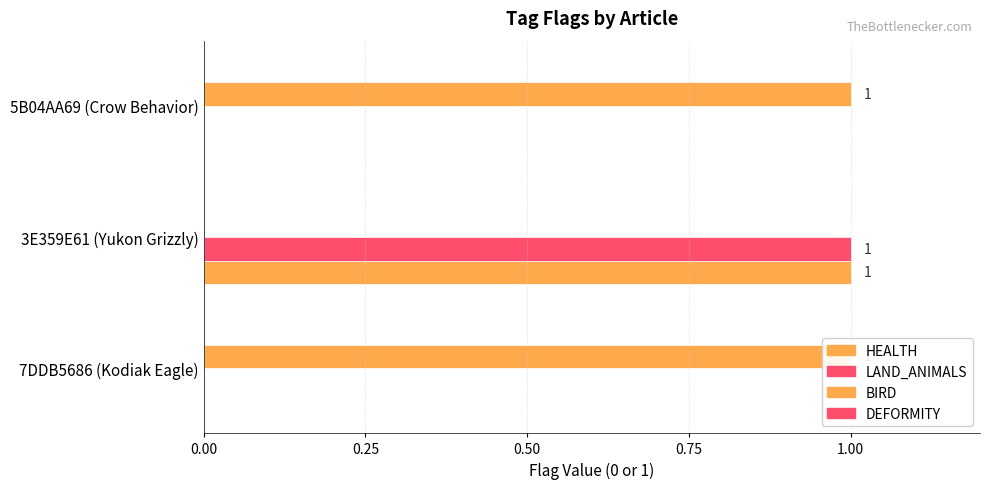

Which series has the largest total across all categories?

BIRD